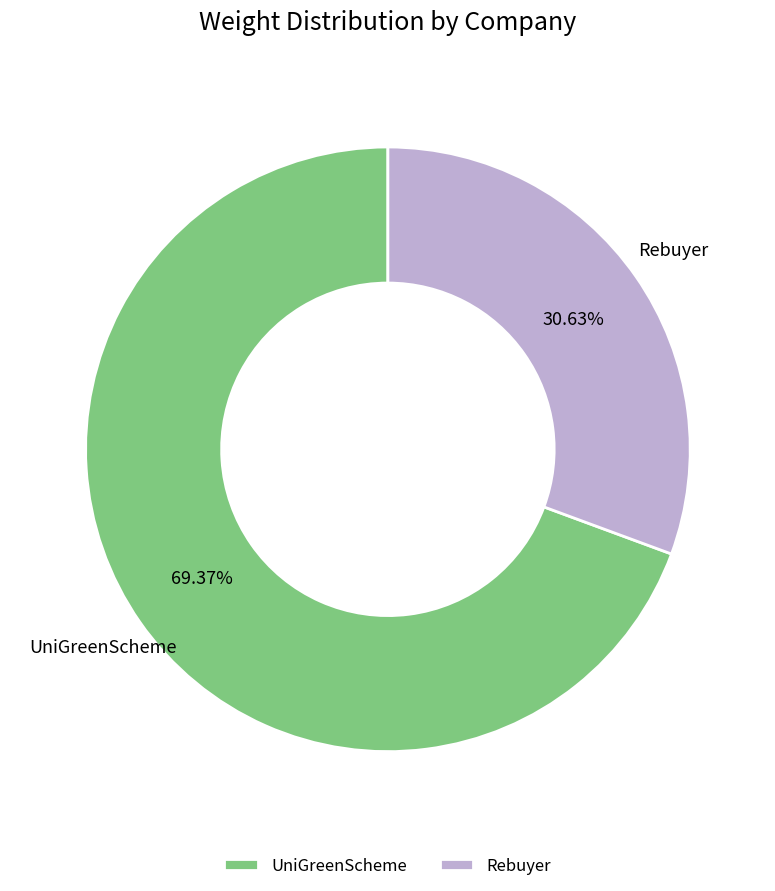

Count the number of slices in the pie.

2